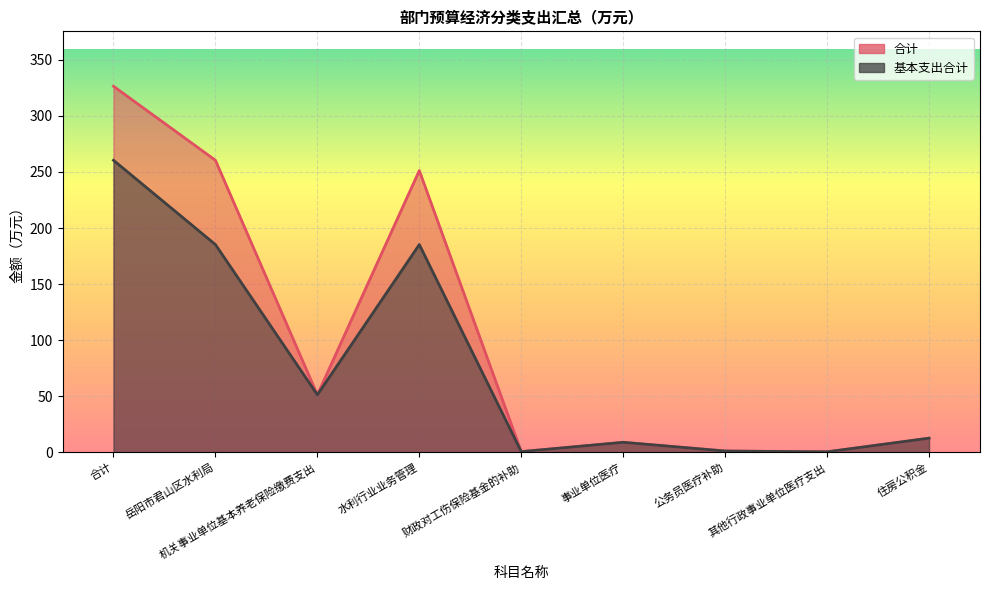

Which series has the largest total across all categories?

合计